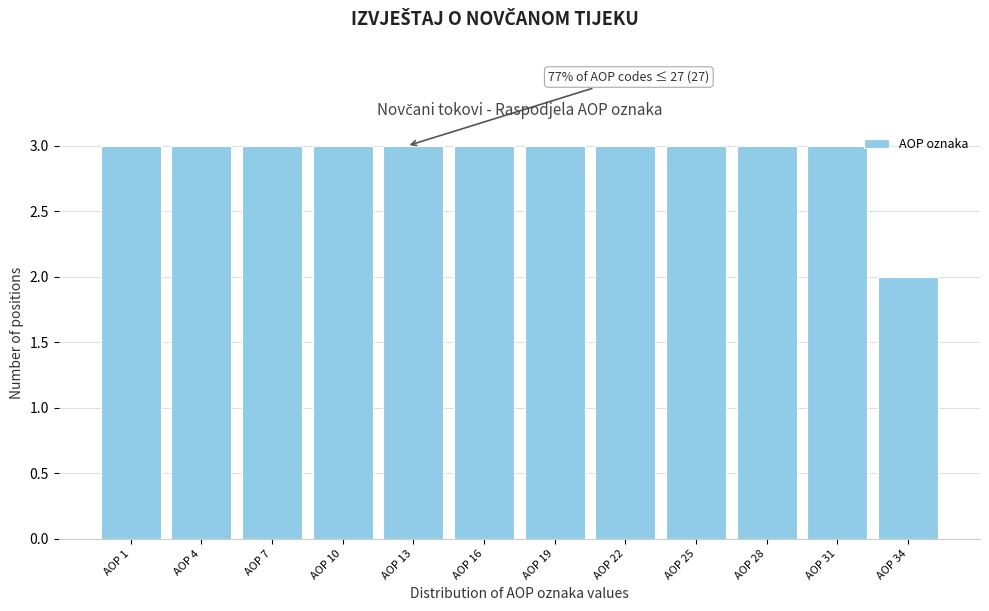

Reading left to right, what are all the values shown in this chart?

AOP 1=3	AOP 4=3	AOP 7=3	AOP 10=3	AOP 13=3	AOP 16=3	AOP 19=3	AOP 22=3	AOP 25=3	AOP 28=3	AOP 31=3	AOP 34=2